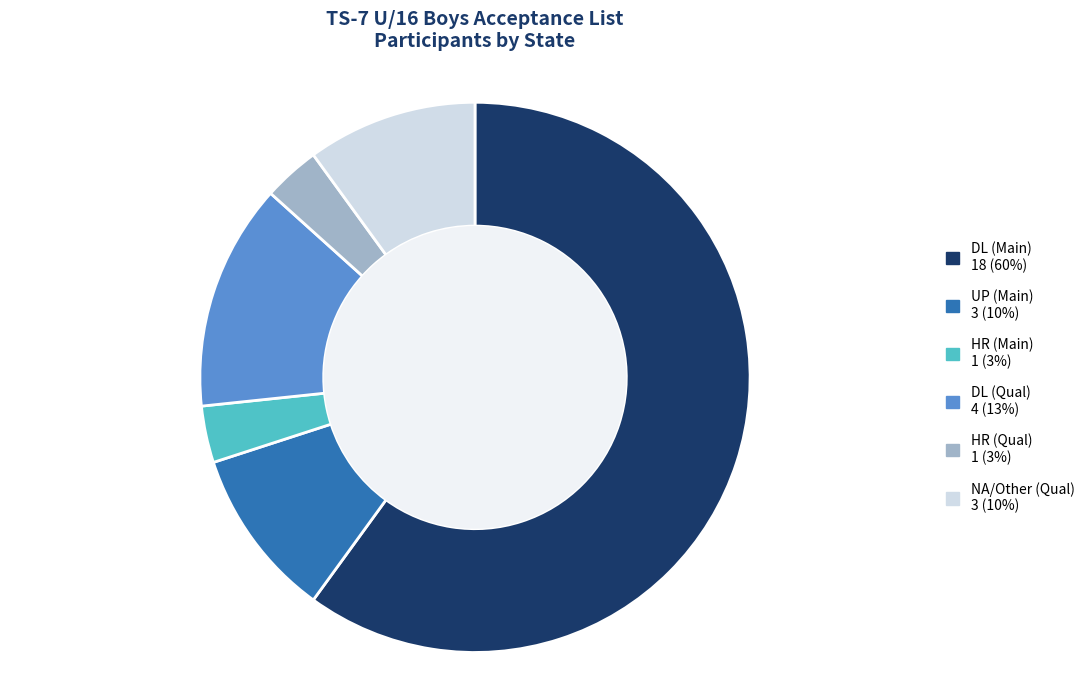

Is there a majority slice in this chart?

Yes